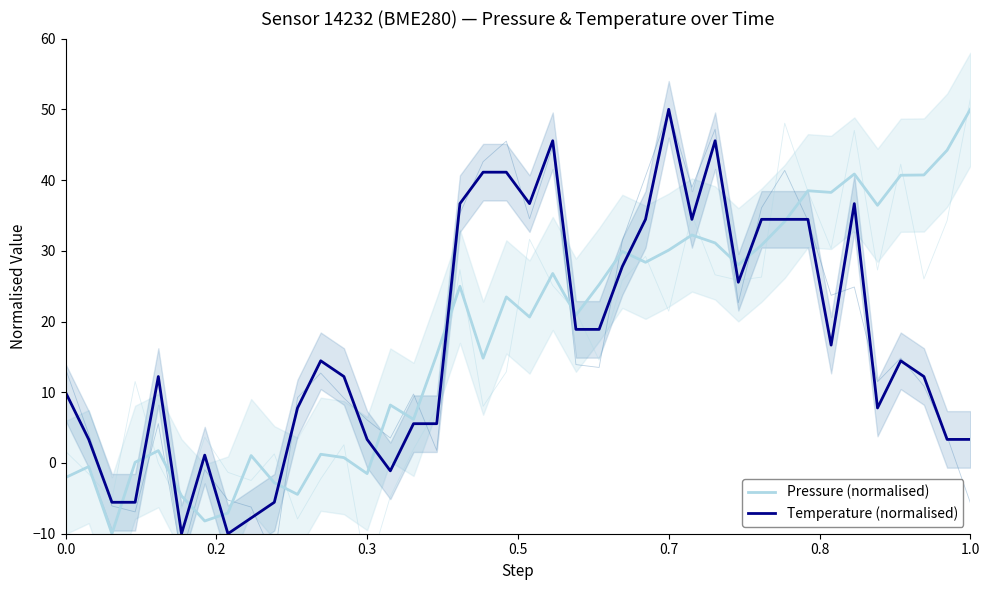

Which series has the largest total across all categories?

Pressure (normalised)